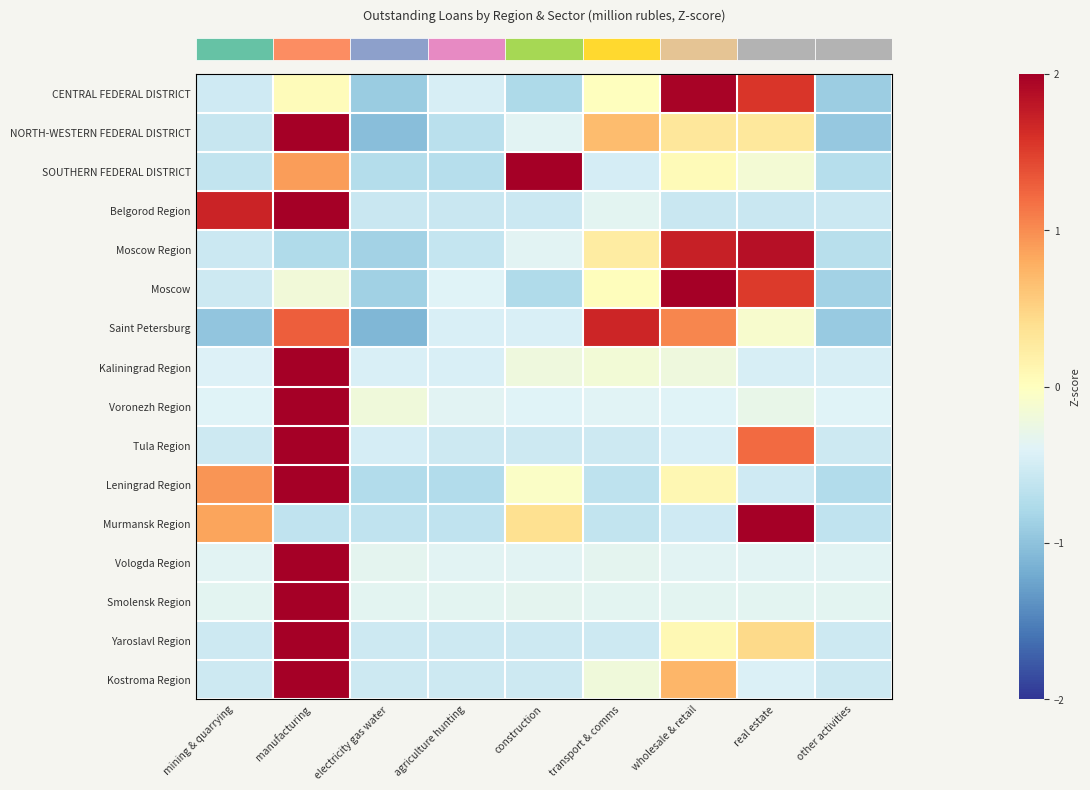

At which category does the chart reach its minimum across all series?

electricity gas water